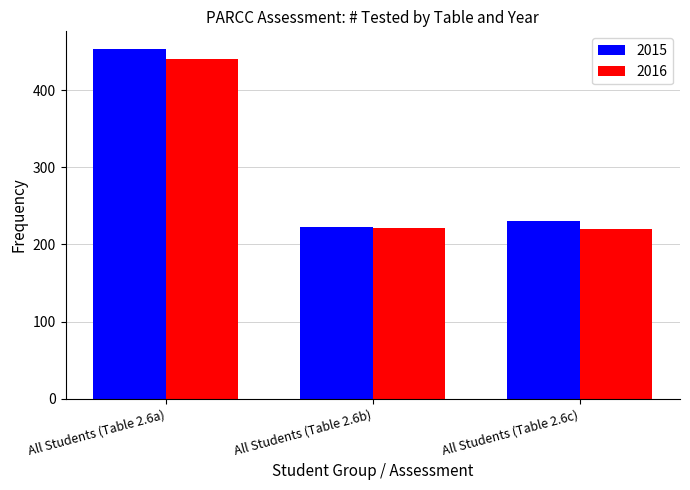

Which series has the largest total across all categories?

2015